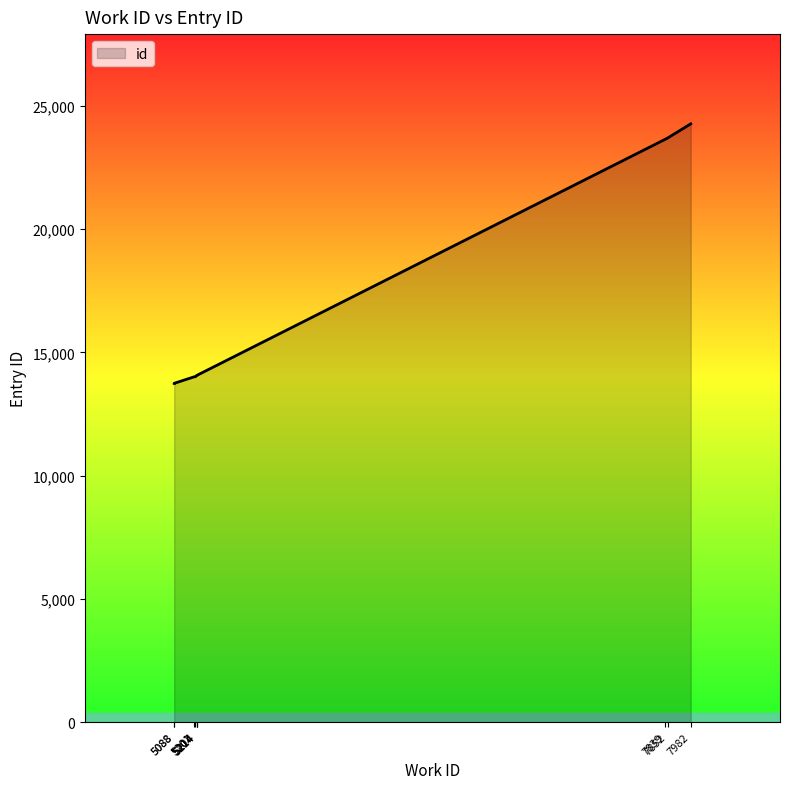

True or false: the data has more than 2 interior local peaks.

False